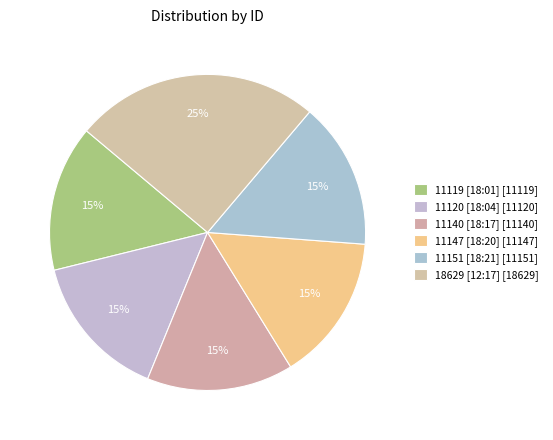

Count the number of slices in the pie.

6